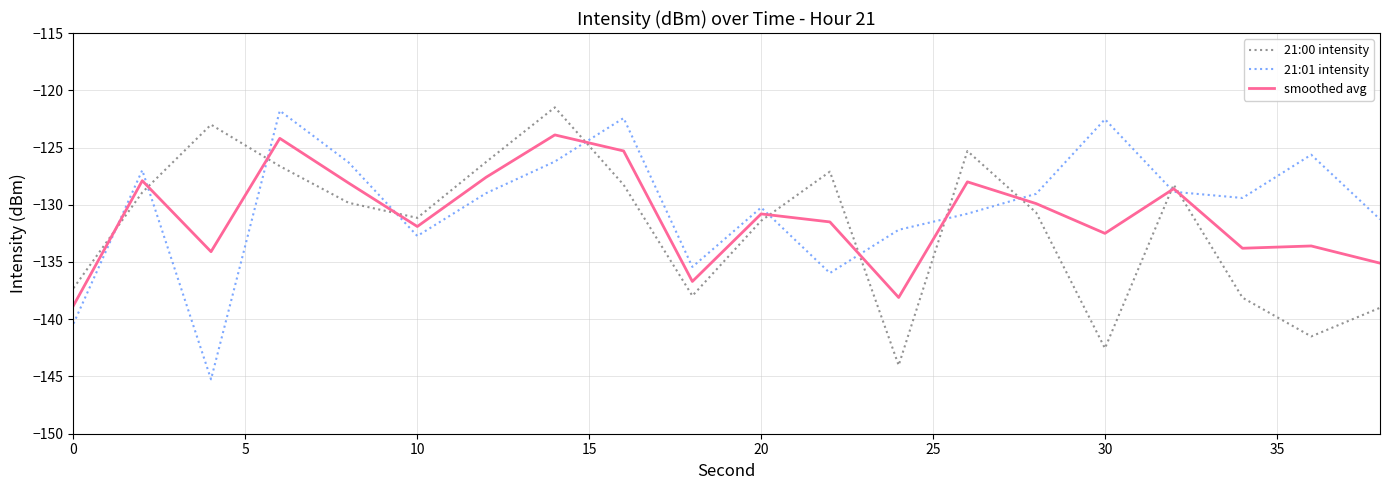

What is the maximum value for smoothed avg?

-123.9